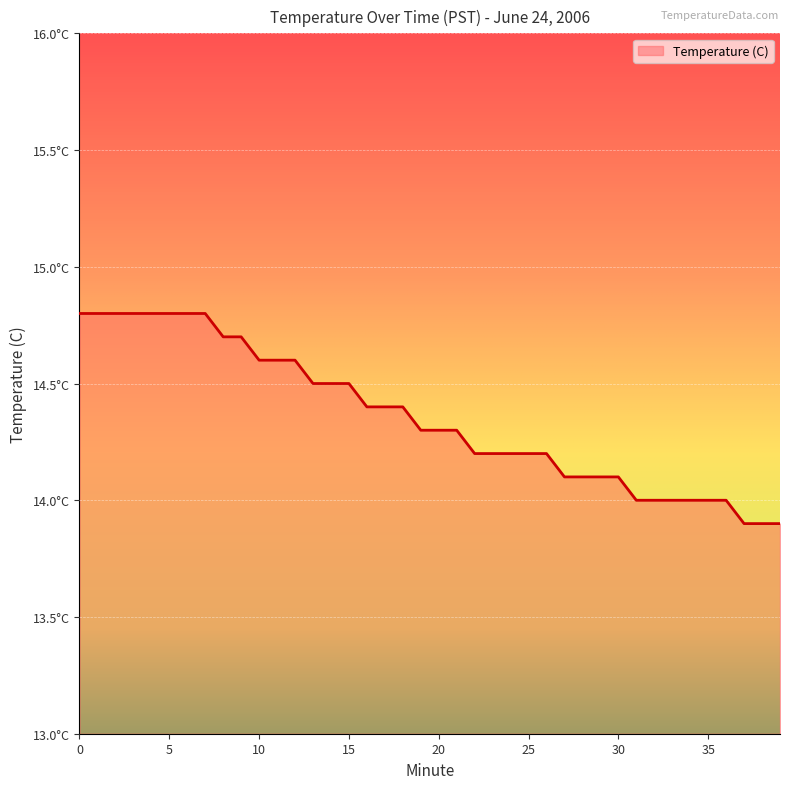

Is this an area chart (filled region under the line)?

Yes